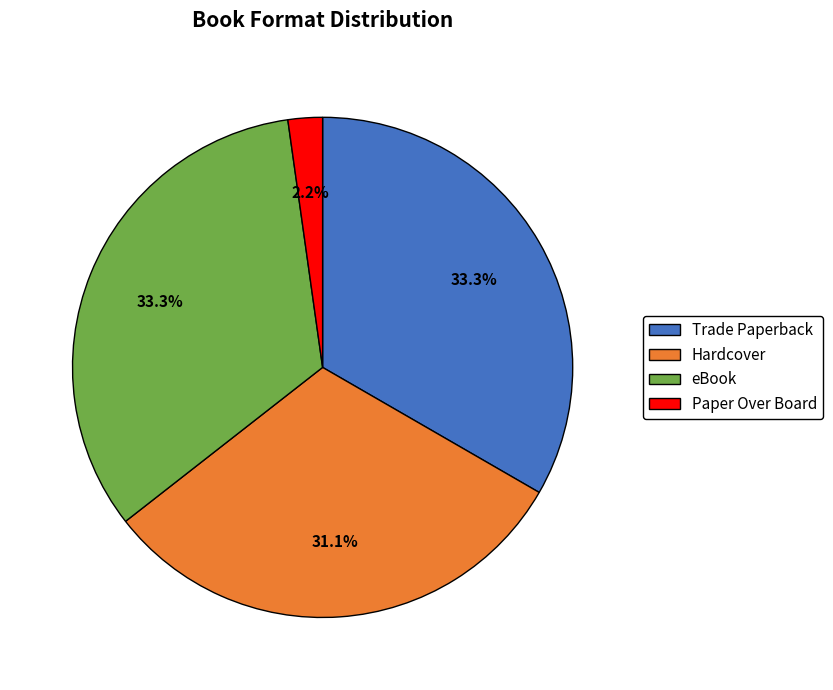

Between Trade Paperback and Hardcover, which is larger?

Trade Paperback